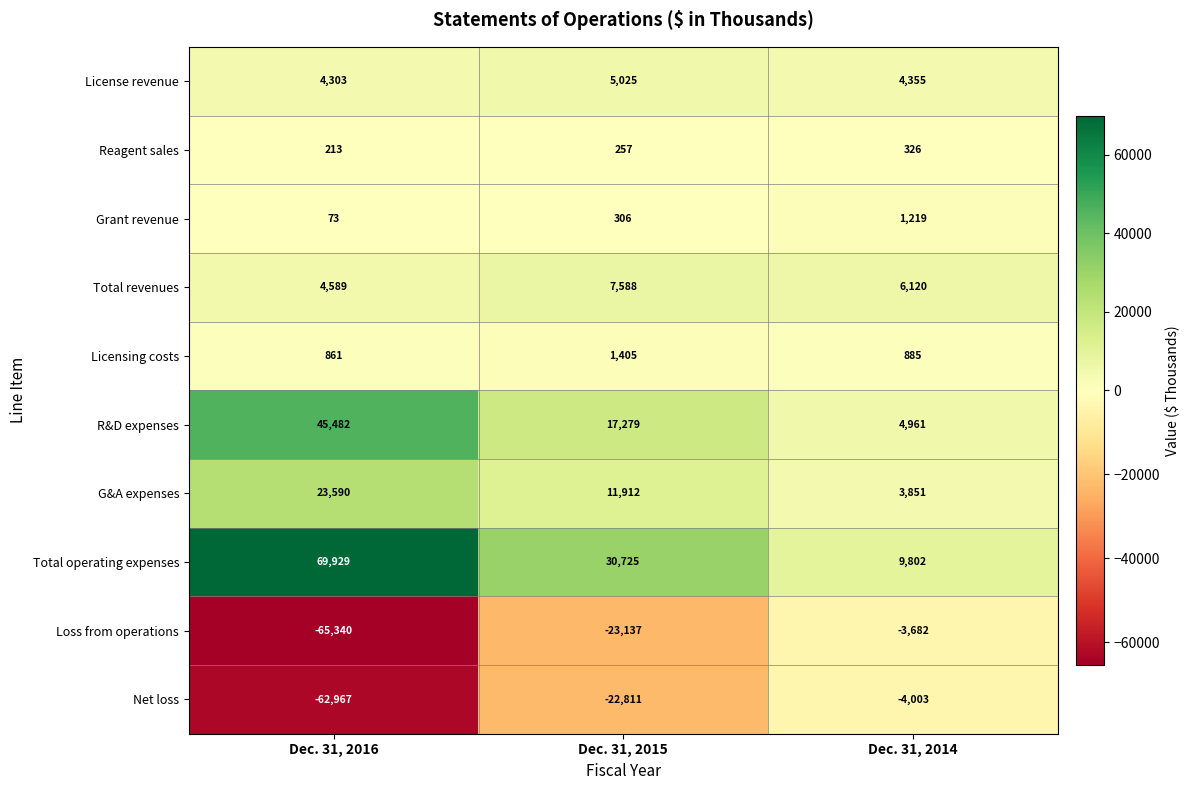

Reading left to right, list all the values displayed in this chart.

License revenue: 4303	5025	4355
Reagent sales: 213	257	326
Grant revenue: 73	306	1219
Total revenues: 4589	7588	6120
Licensing costs: 861	1405	885
R&D expenses: 45482	17279	4961
G&A expenses: 23590	11912	3851
Total operating expenses: 69929	30725	9802
Loss from operations: -65340	-23137	-3682
Net loss: -62967	-22811	-4003